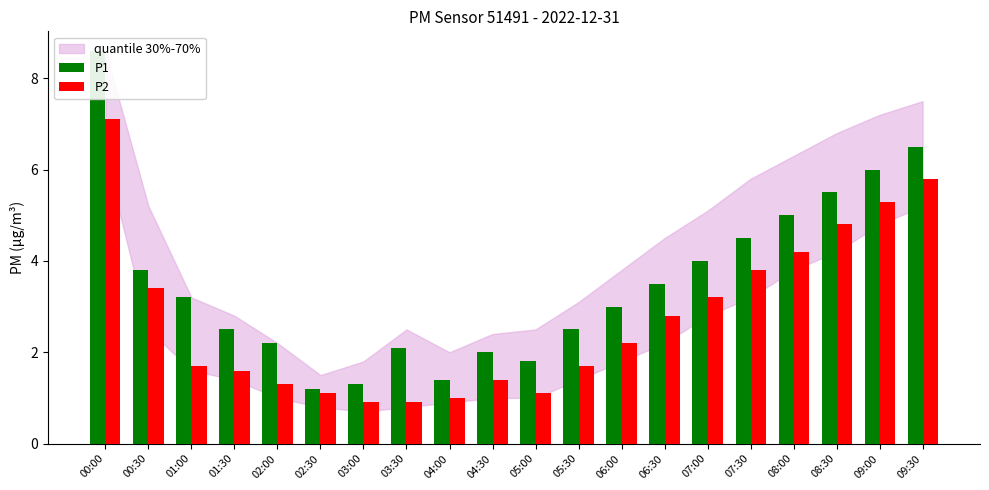

Are the bars grouped side by side (vs. stacked)?

Yes